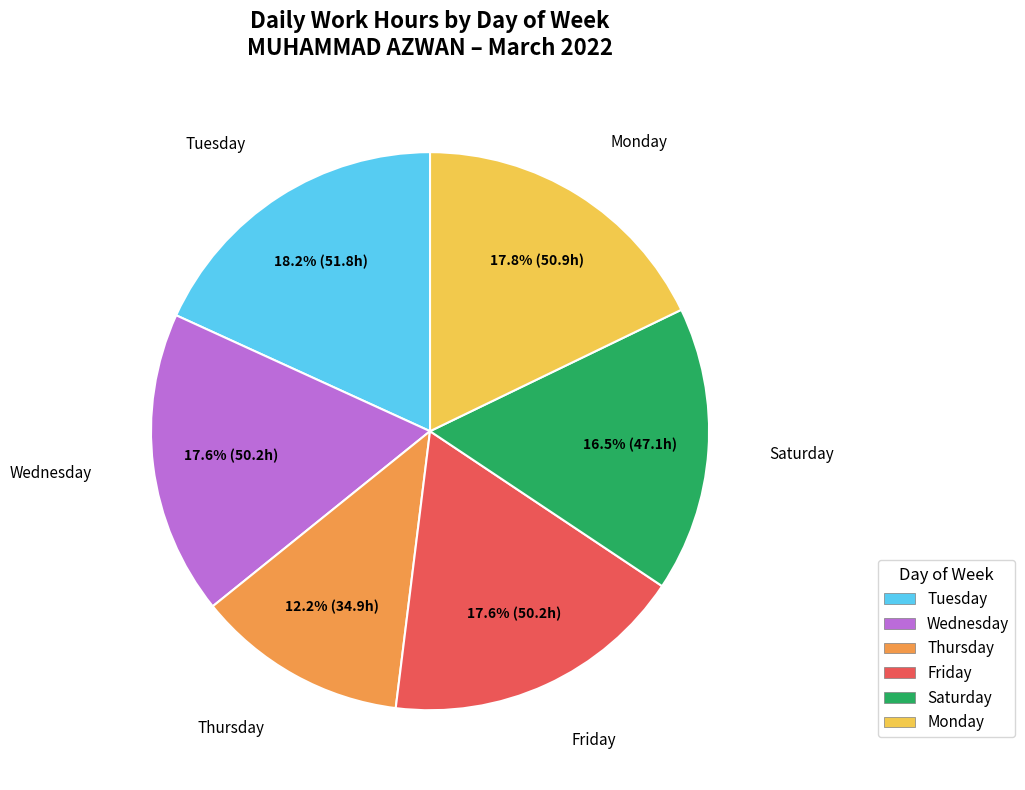

Does any single category account for the majority?

No